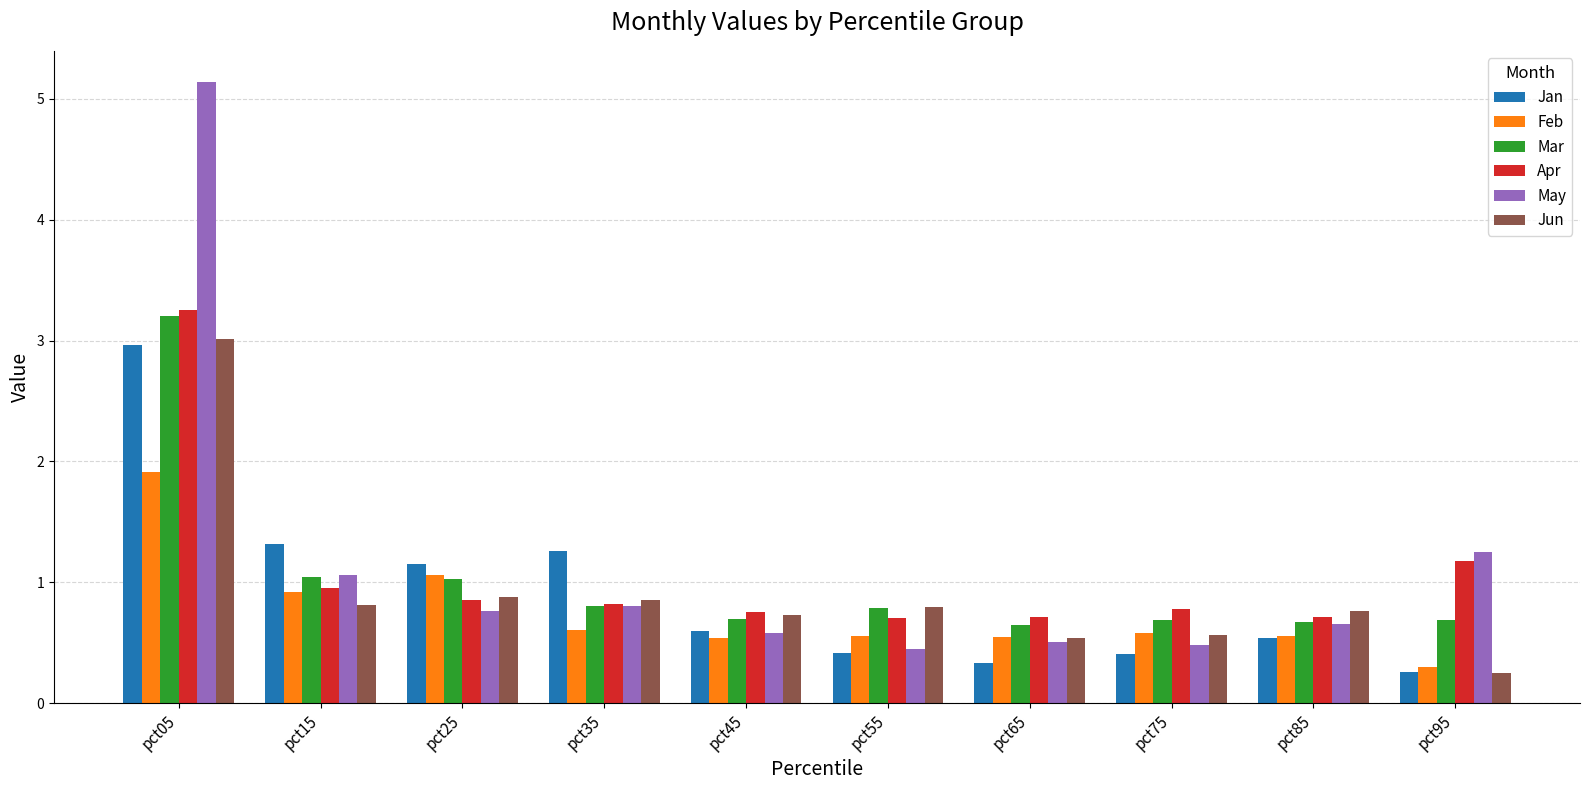

What are all the series names shown in the legend?

Jan, Feb, Mar, Apr, May, Jun